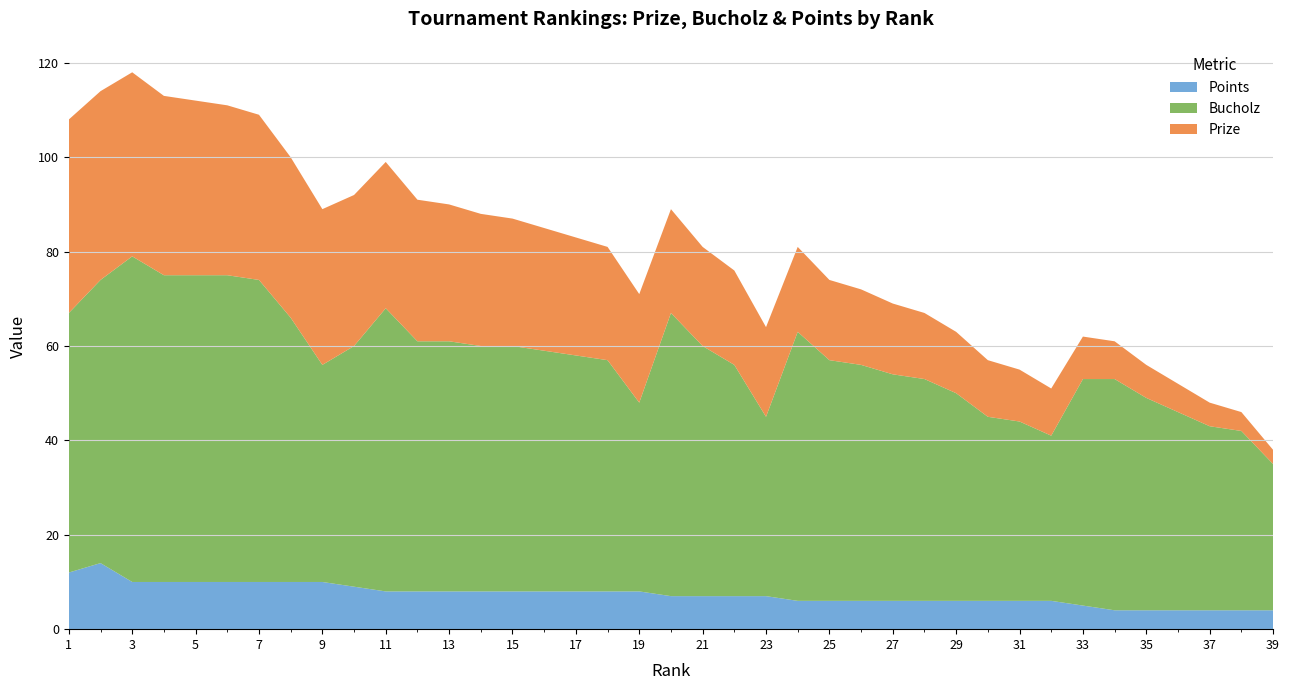

Reading left to right, extract all data points from this chart.

Prize: 41	40	39	38	37	36	35	34	33	32	31	30	29	28	27	26	25	24	23	22	21	20	19	18	17	16	15	14	13	12	11	10	9	8	7	6	5	4	3
Bucholz: 55	60	69	65	65	65	64	56	46	51	60	53	53	52	52	51	50	49	40	60	53	49	38	57	51	50	48	47	44	39	38	35	48	49	45	42	39	38	31
Points: 12	14	10	10	10	10	10	10	10	9	8	8	8	8	8	8	8	8	8	7	7	7	7	6	6	6	6	6	6	6	6	6	5	4	4	4	4	4	4